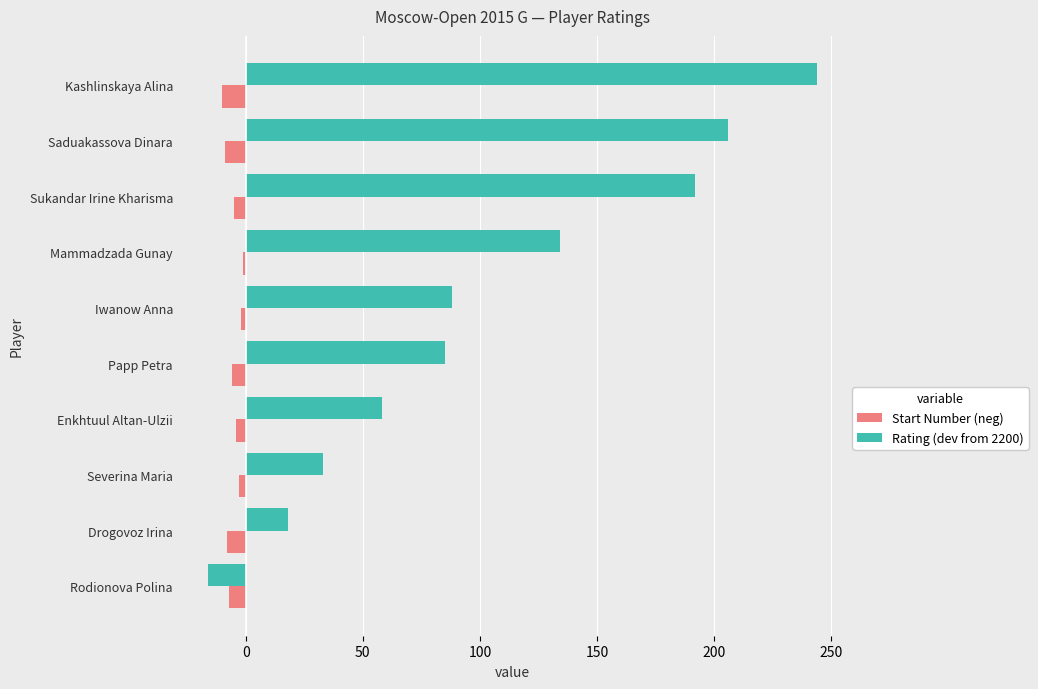

What is the sum of all Start Number (neg) values?

-55